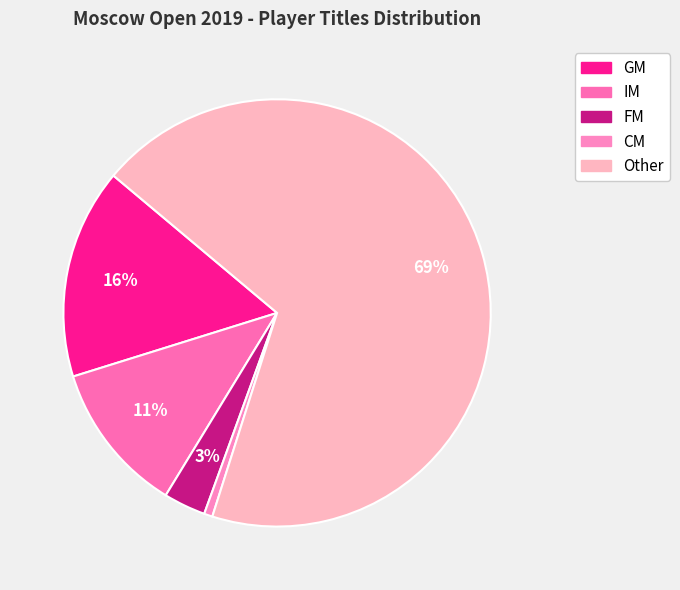

Does any single category account for the majority?

Yes